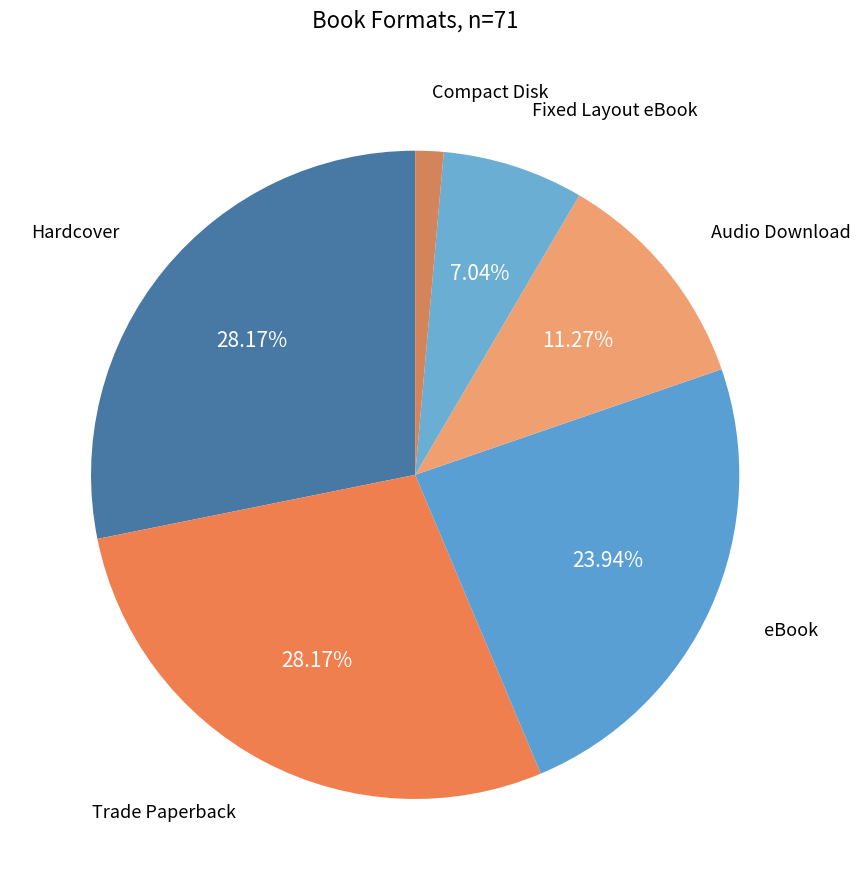

To the nearest percent, what is the difference between the largest and smallest slice percentages?

27%